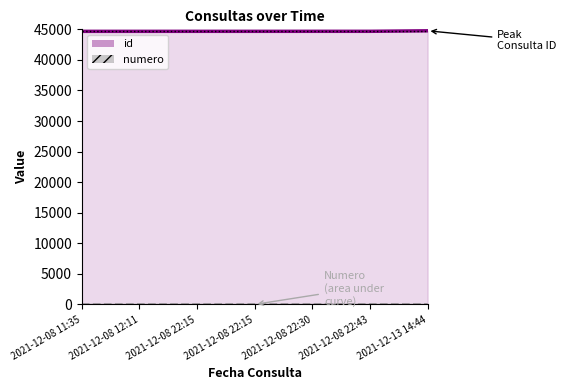

What is the average value of the id series?

44687